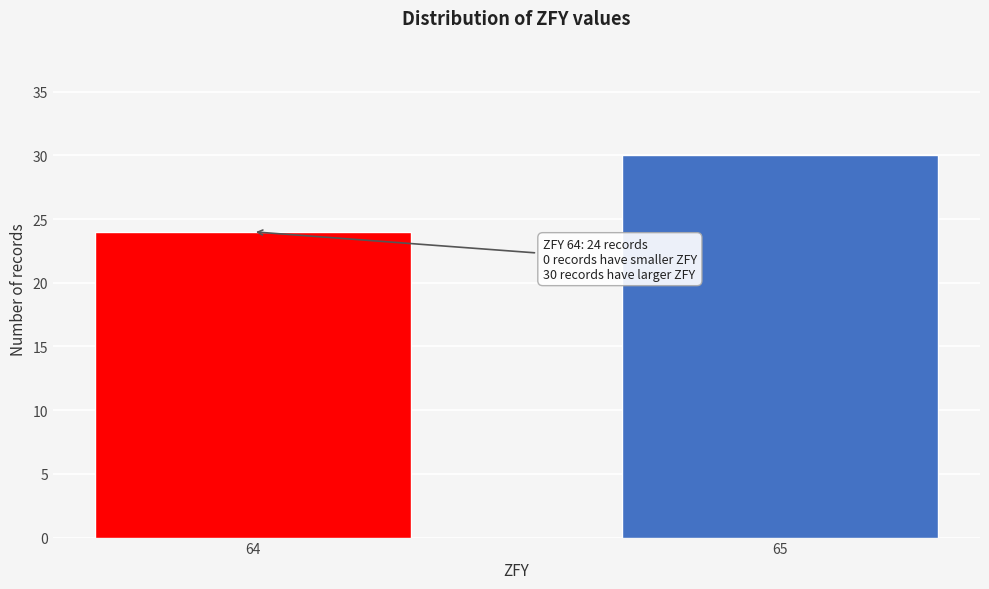

Reading left to right, transcribe all the data shown in this chart.

64=24	65=30